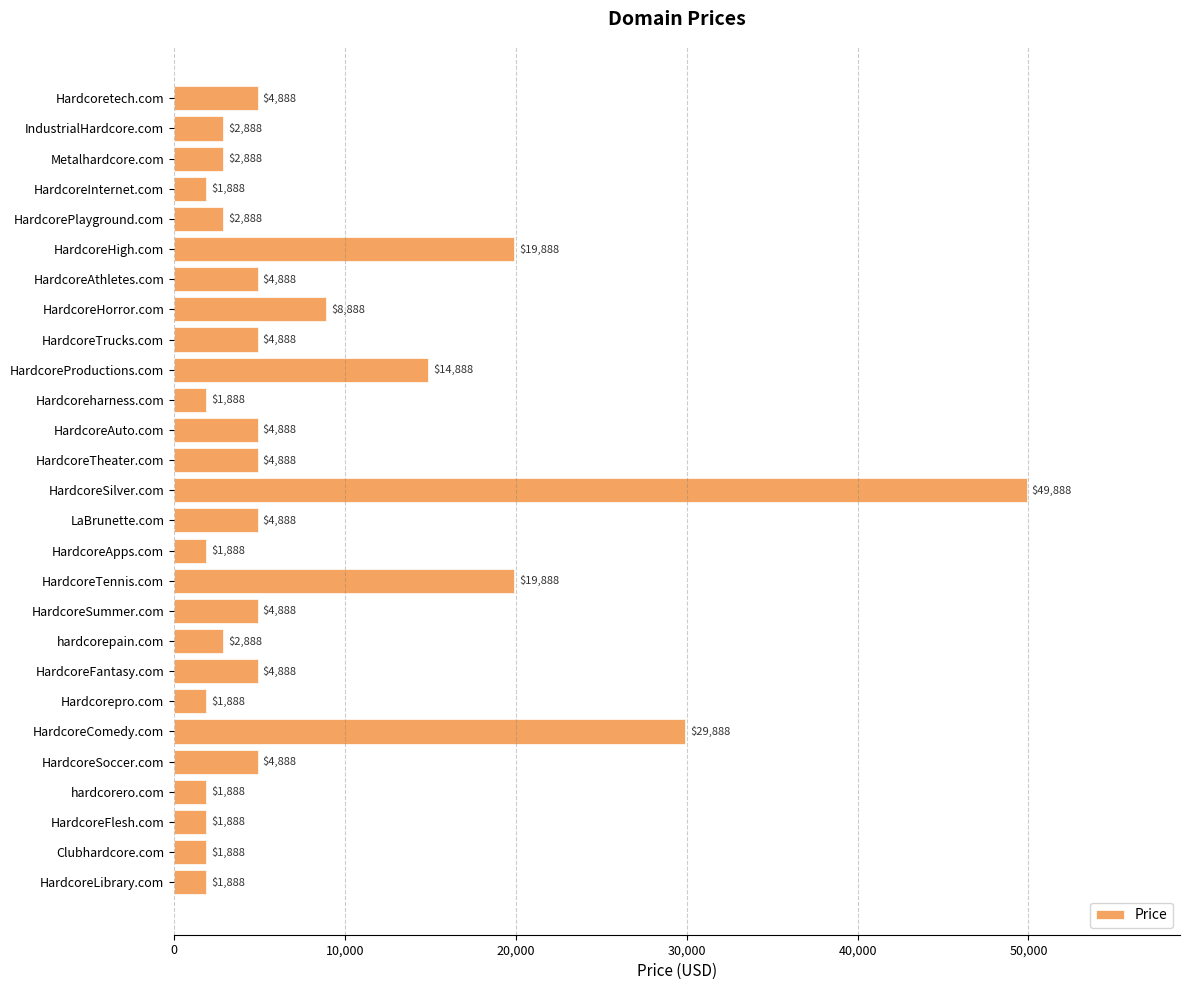

What is the ratio of the value at HardcoreHorror.com to the value at hardcorepain.com?

3.1